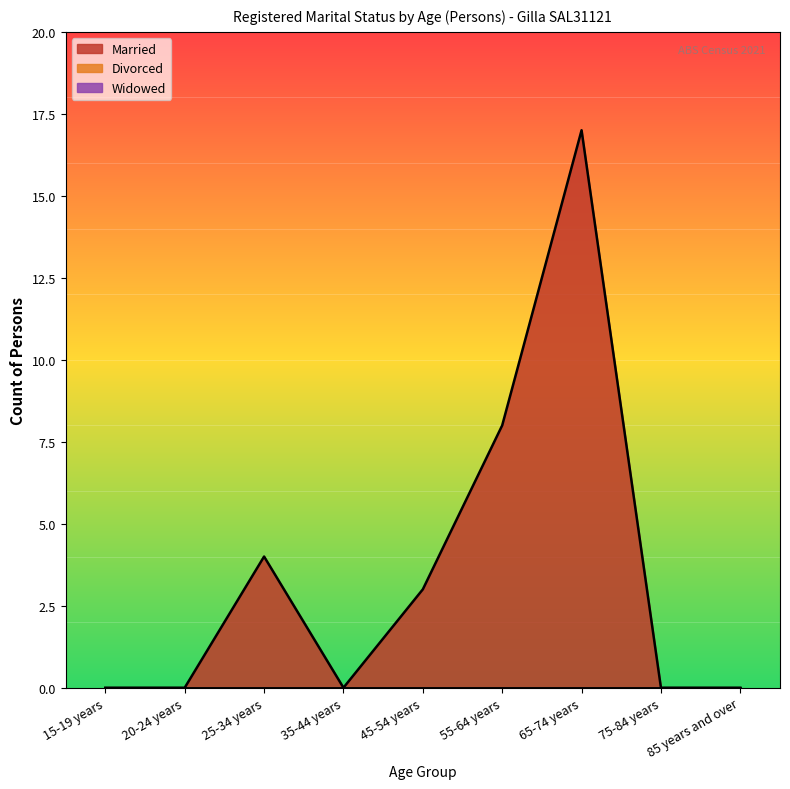

The value of Widowed at 55-64 years is 0. True or false?

True